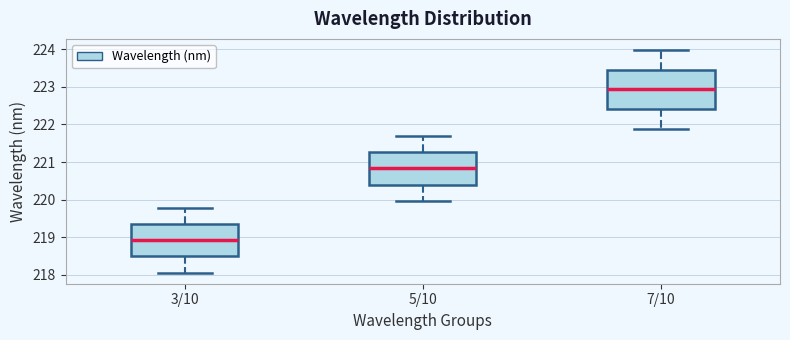

Which box's median line is the highest?

7/10